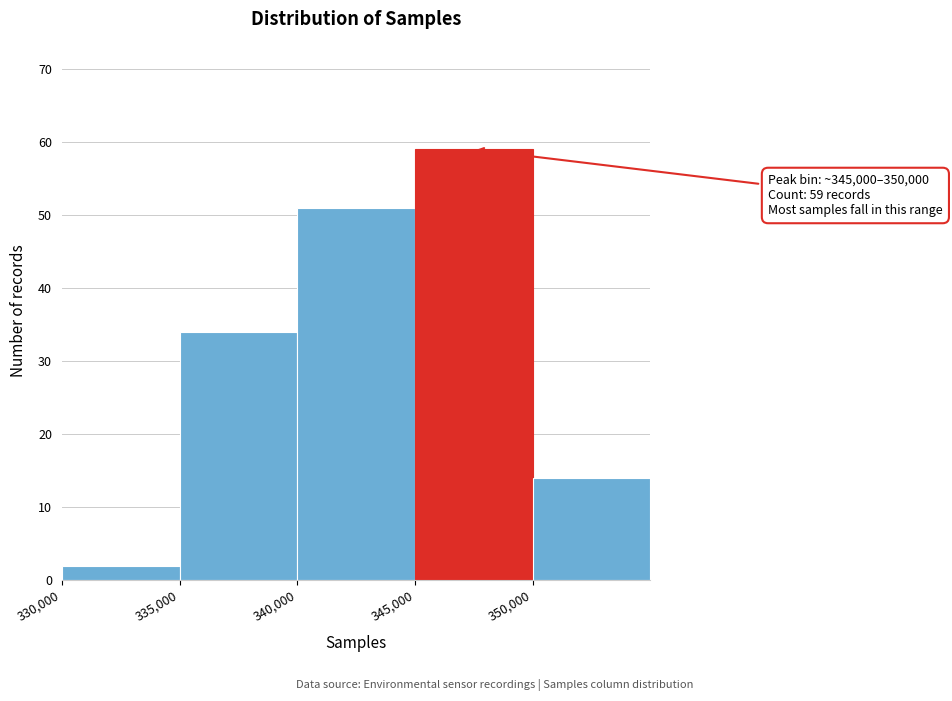

Over which range of the x-axis is the bar tallest?

345000 to 350000